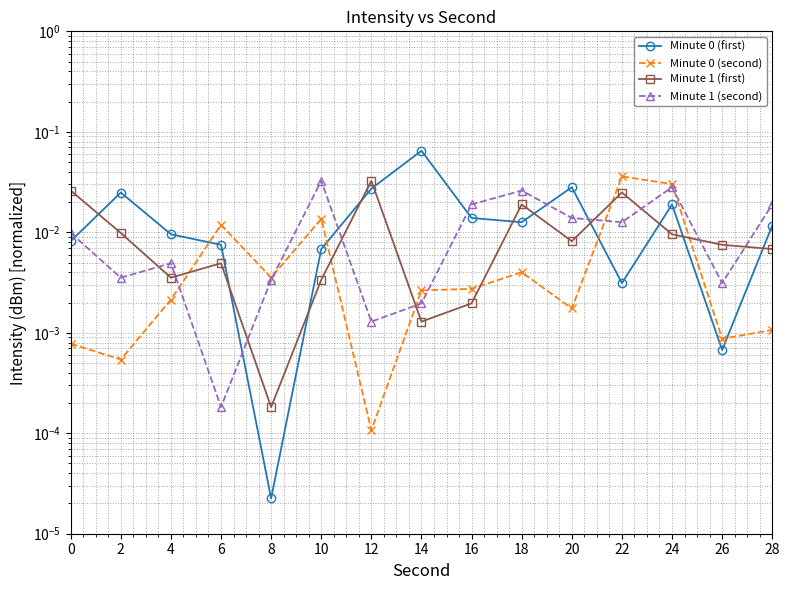

In Minute 1 (second), how many points are higher than both neighbors (excluding endpoints)?

4